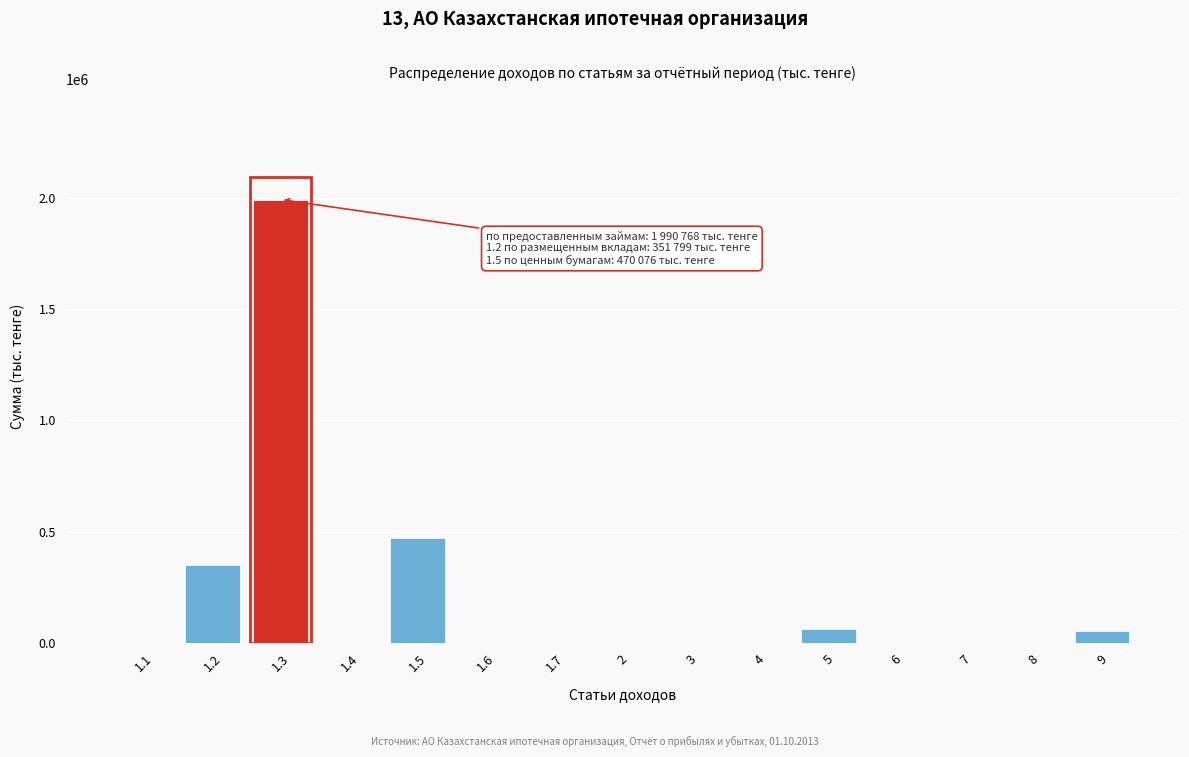

Which has a higher value, 9 or 1.5?

1.5